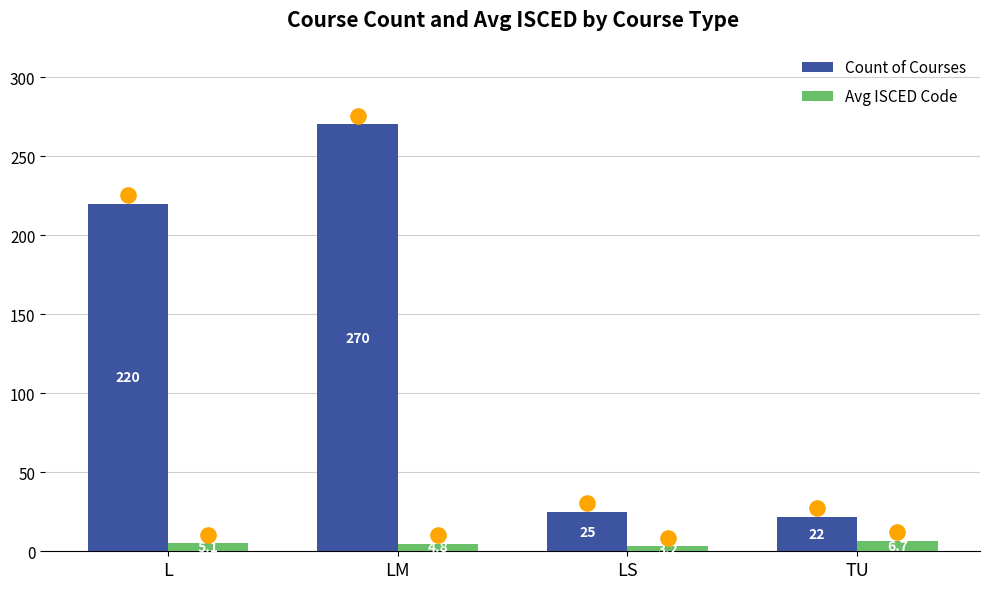

Which series has the largest total across all categories?

Count of Courses